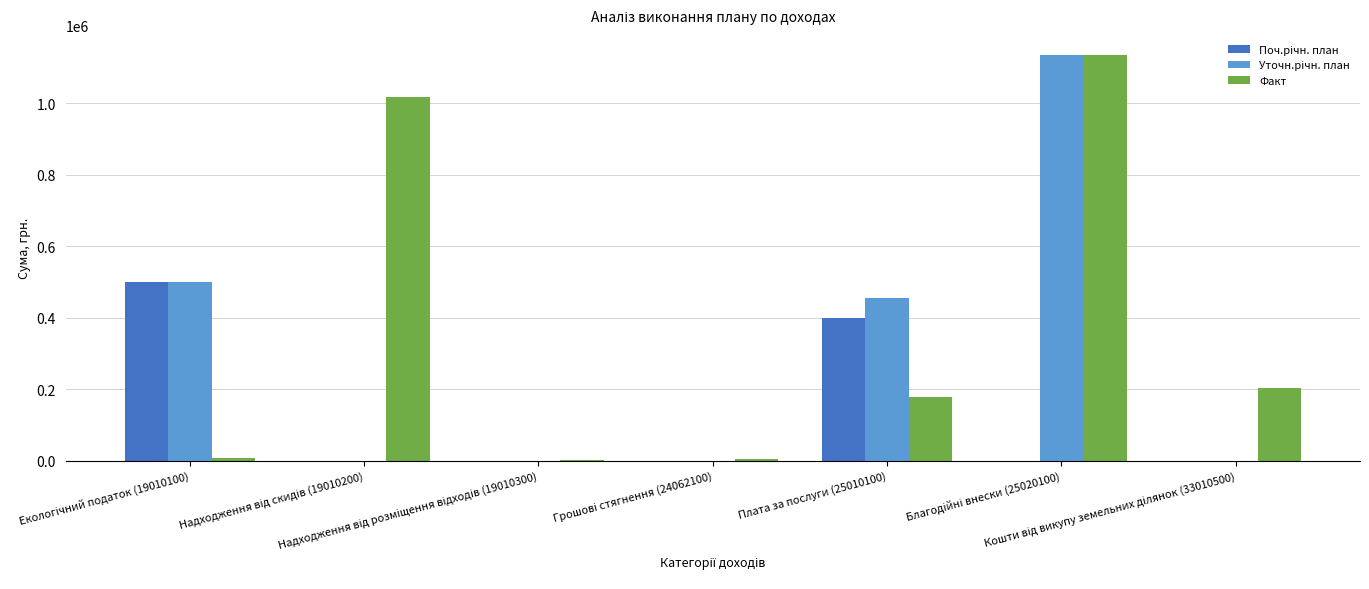

What is the greatest value displayed?

1133850.8